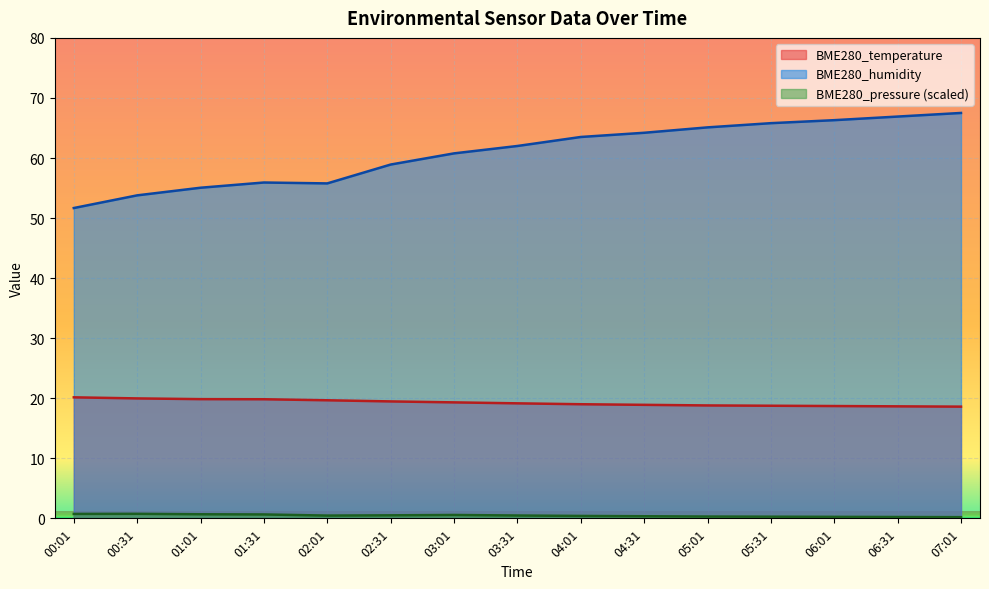

What is the minimum value shown in the chart?

0.2